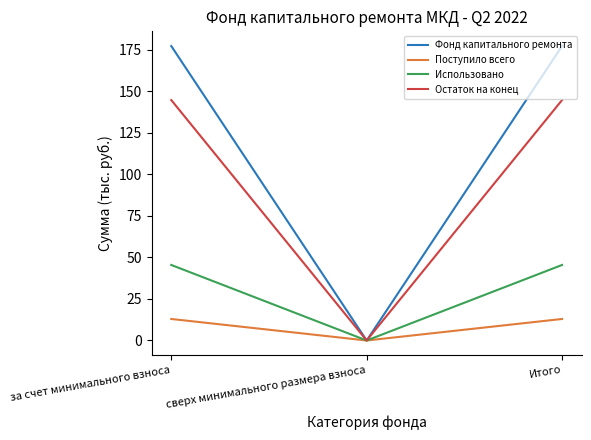

Which series changed the most between сверх минимального размера взноса and Итого?

Фонд капитального ремонта